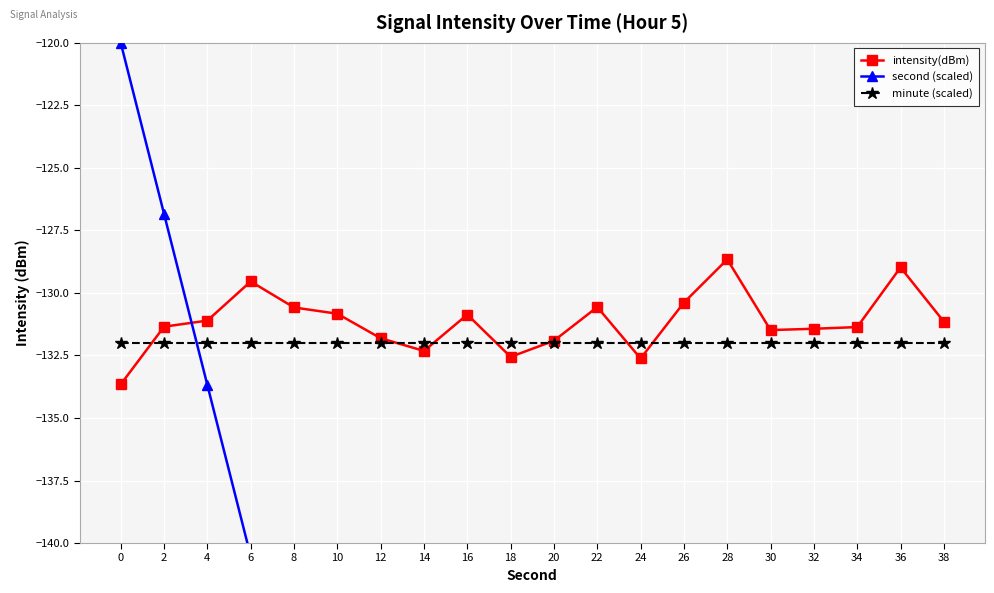

Rank the series at 34 from lowest to highest value.

second (scaled), minute (scaled), intensity(dBm)